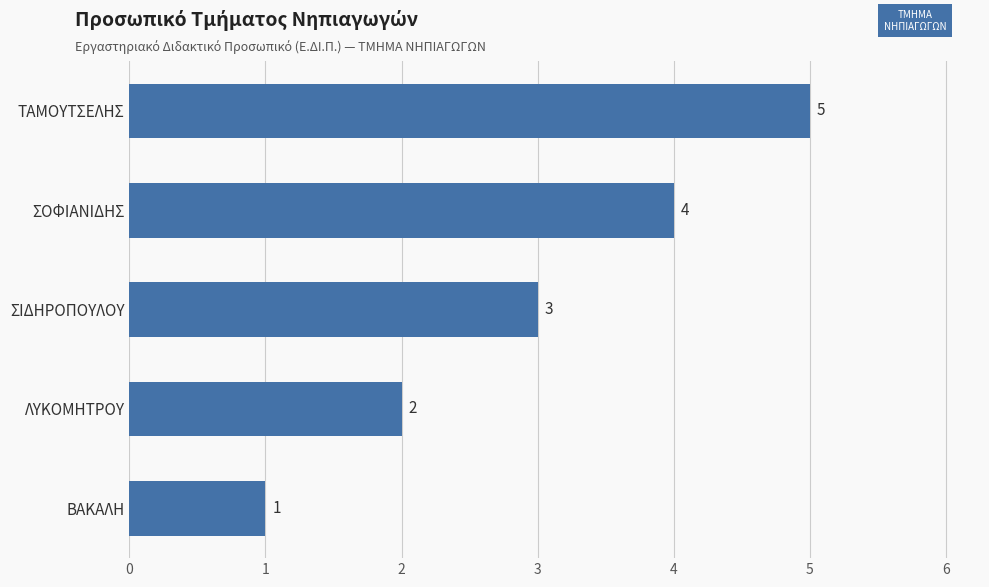

What is the sum of the values at ΣΟΦΙΑΝΙΔΗΣ and ΣΙΔΗΡΟΠΟΥΛΟΥ?

7